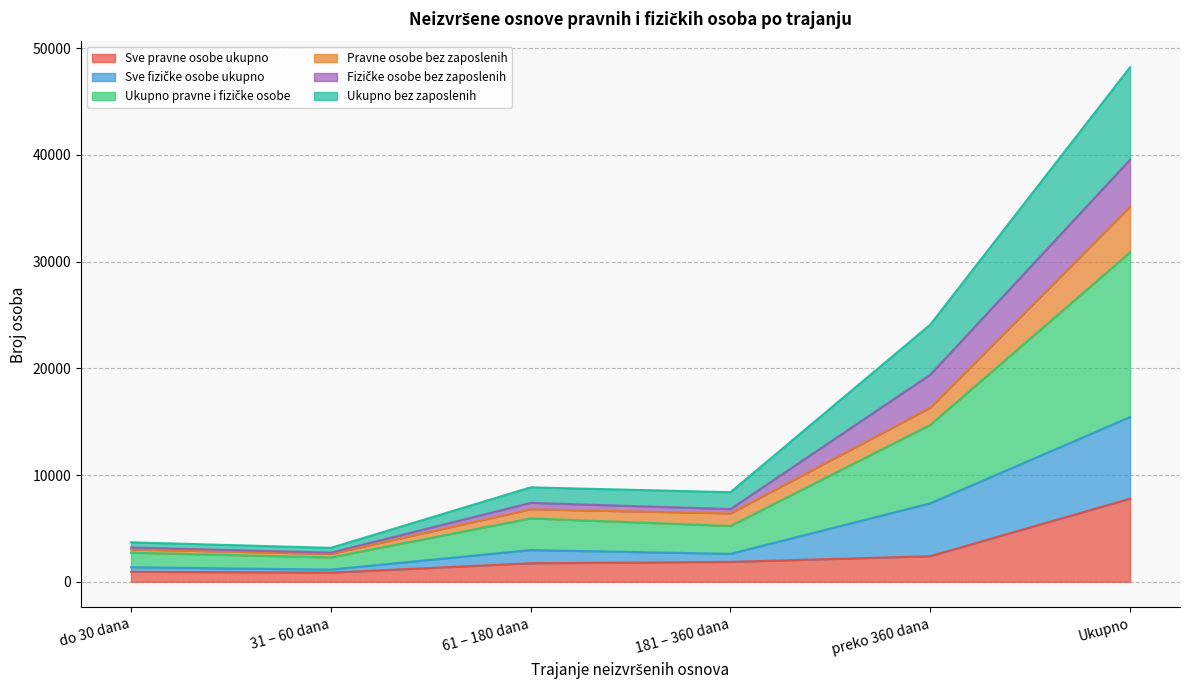

Between 181 – 360 dana and 31 – 60 dana, which is larger?

181 – 360 dana